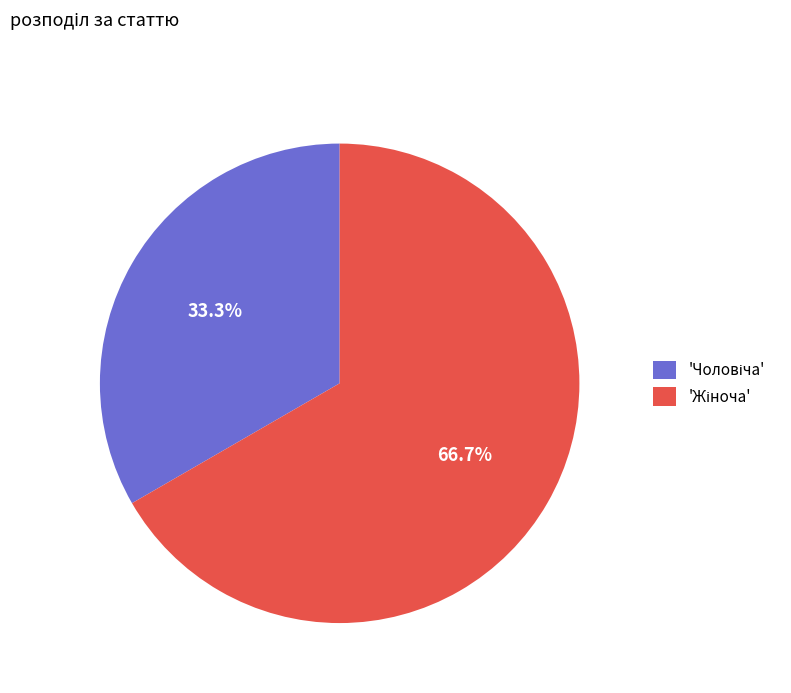

Does any single category account for the majority?

Yes